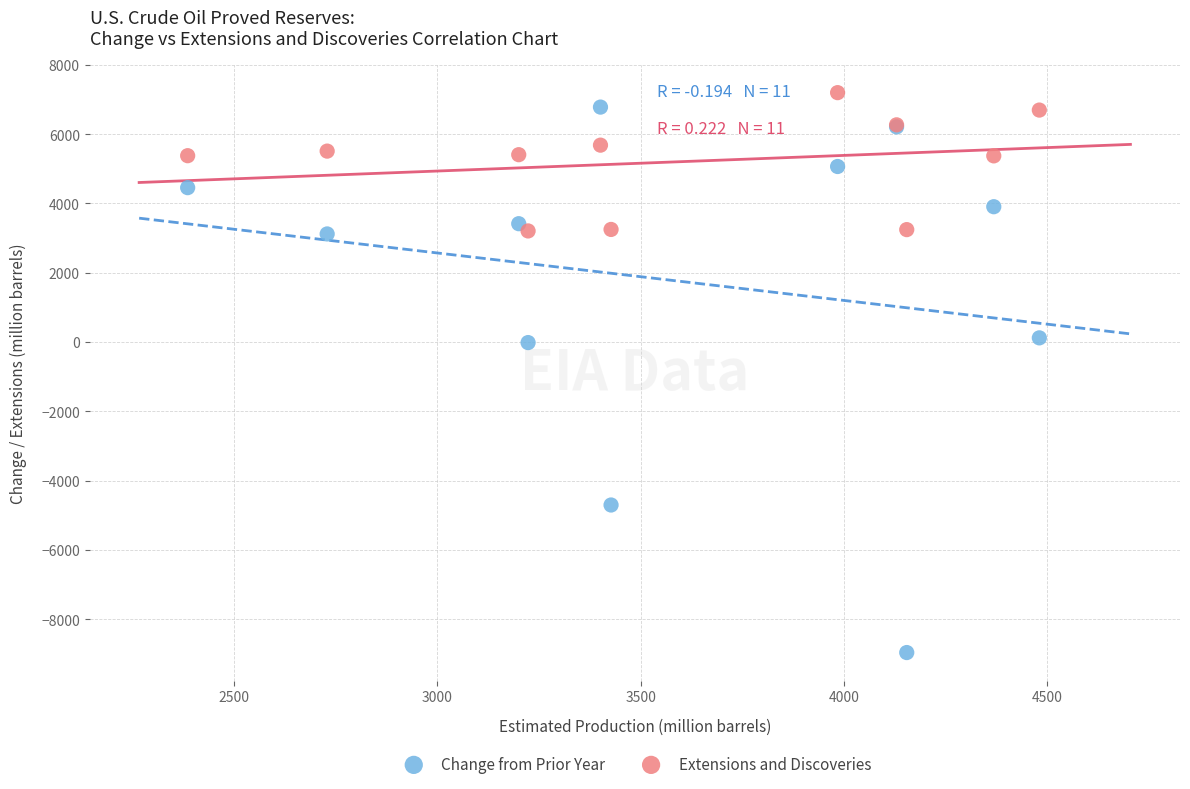

Which series has the largest Y range (max minus min)?

Change from Prior Year